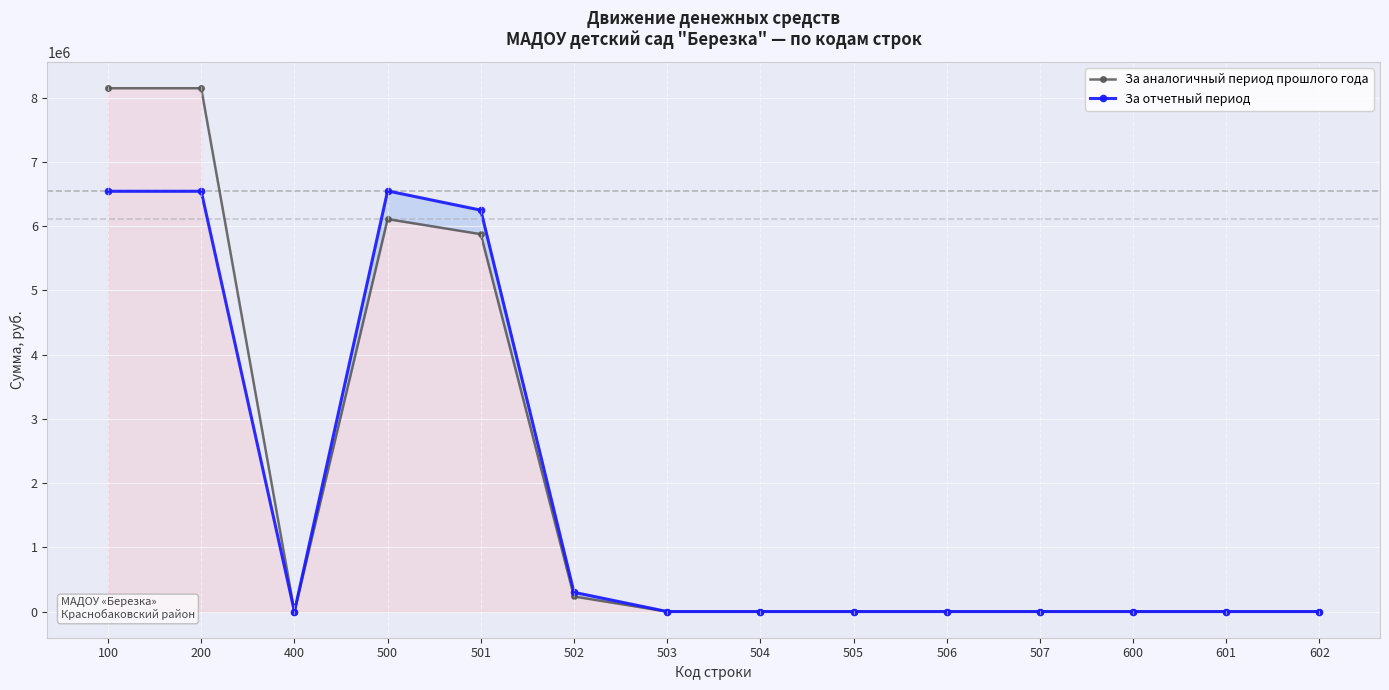

Reading left to right, what are all the values shown in this chart?

За аналогичный период прошлого года: 8149672.1	8149672.1	0.0	6111920.1	5876900.0	235020.1	0.0	0.0	0.0	0.0	0.0	0.0	0.0	0.0
За отчетный период: 6545022.8	6545022.8	0.0	6550188.8	6250936.0	299252.8	0.0	0.0	0.0	0.0	0.0	0.0	0.0	0.0